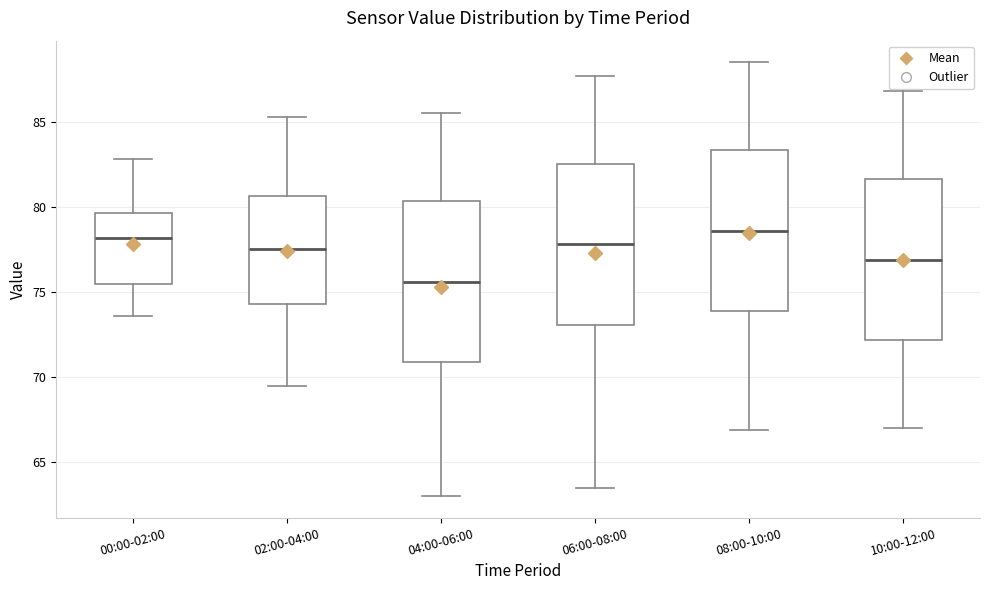

Where is the upper edge of the box for 04:00-06:00 on the y-axis? The values are not printed on the chart, so give them approximately, as read against the axis.

80.5